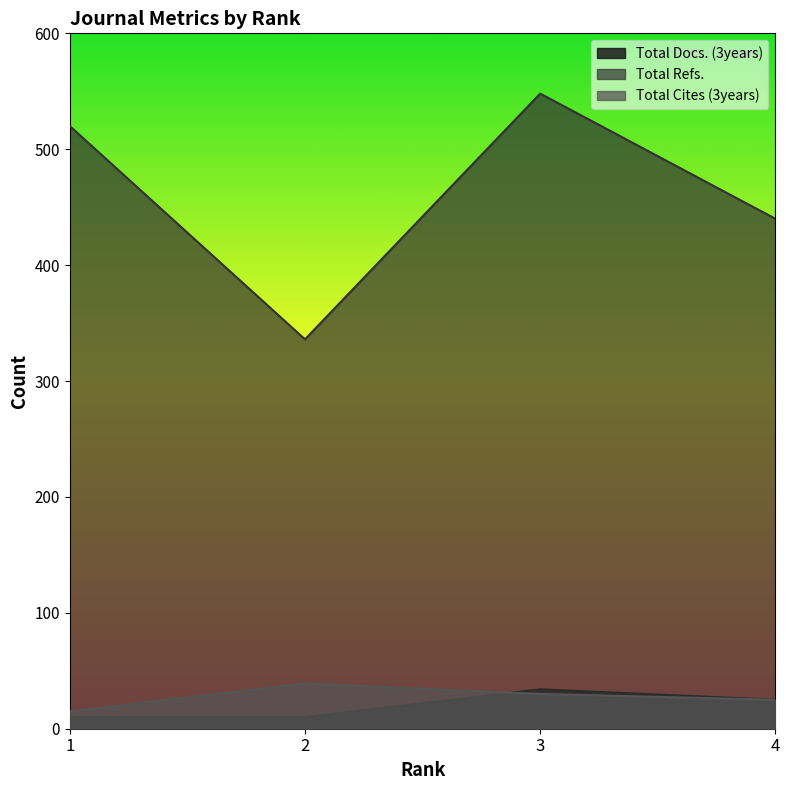

What is the difference between the maximum and minimum values in the Total Cites (3years) series?

24